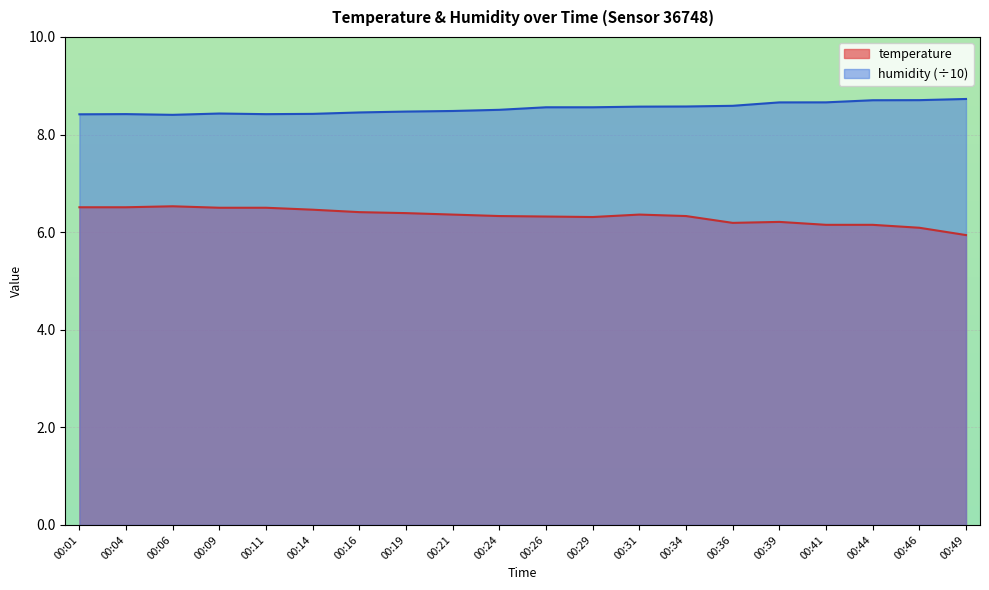

List the series in order of their peak value, highest first.

humidity (÷10), temperature